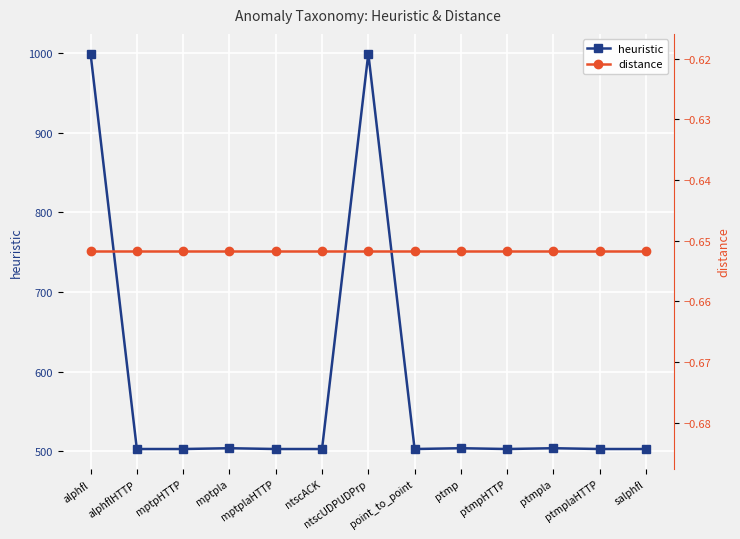

At ptmpla, list the series in order from largest to smallest.

heuristic, distance